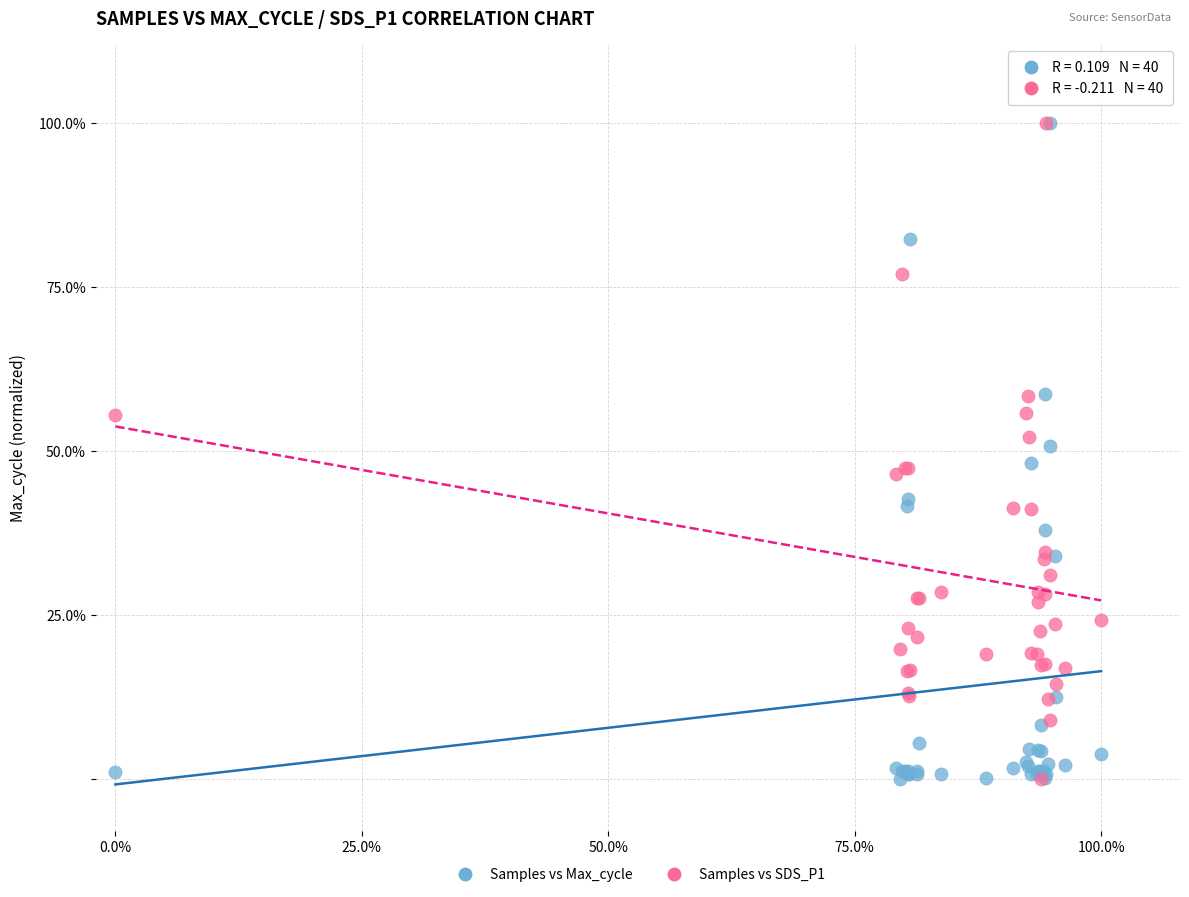

What are all the series names shown in the legend?

Samples vs Max_cycle, Samples vs SDS_P1